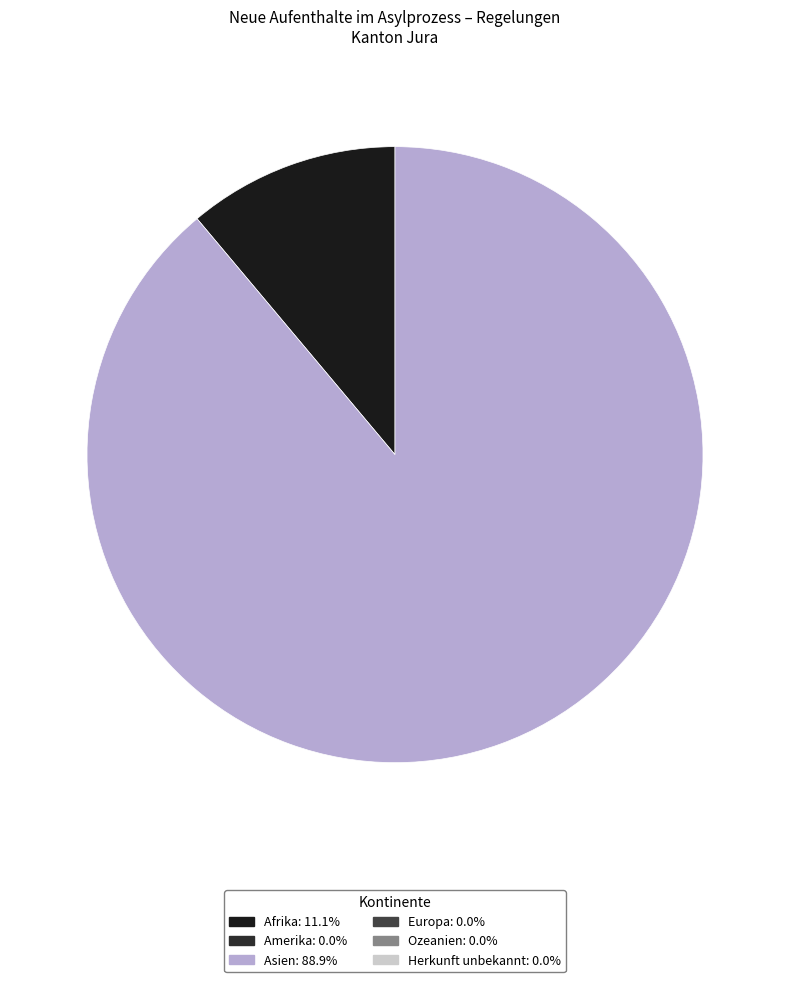

Count the number of slices in the pie.

2